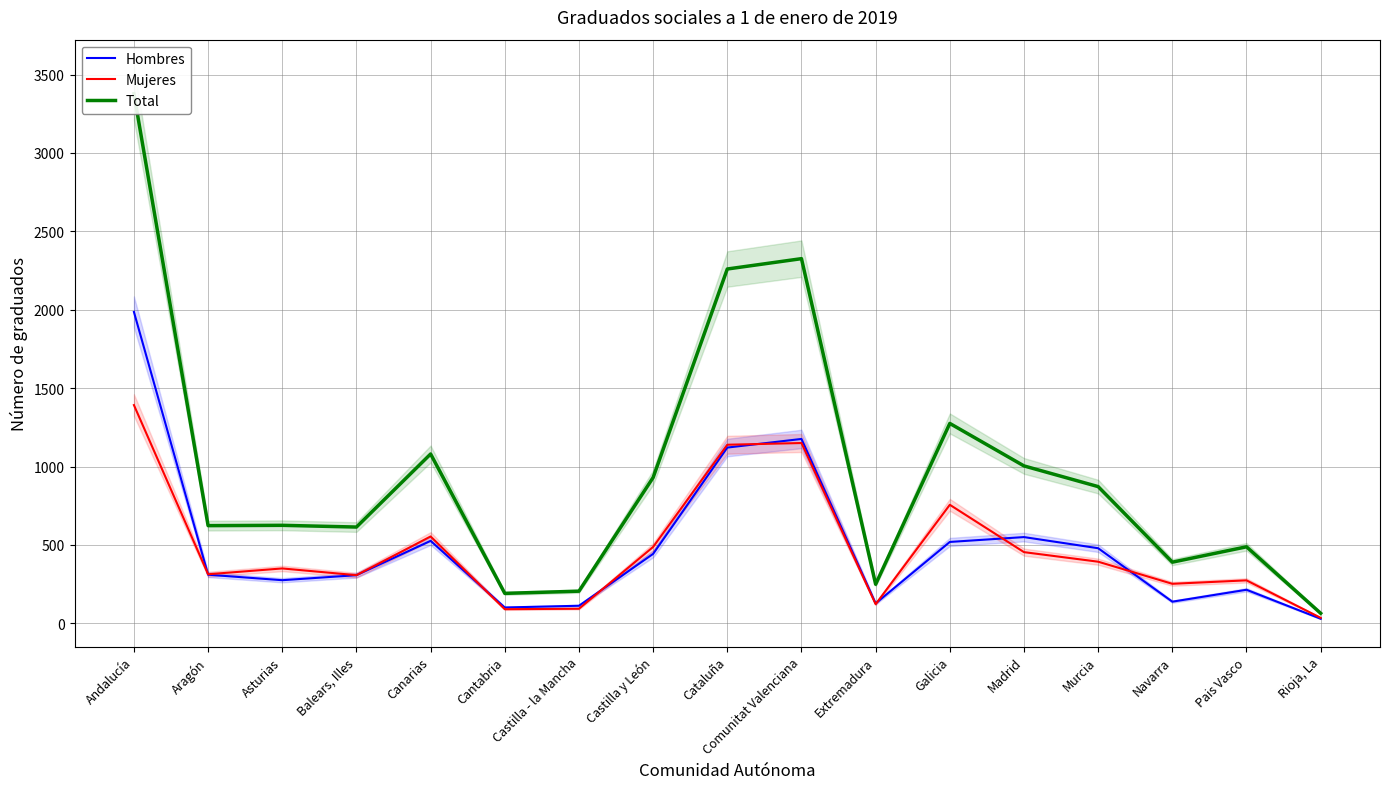

What is the difference between the second highest and second lowest values in the Hombres series?

1075